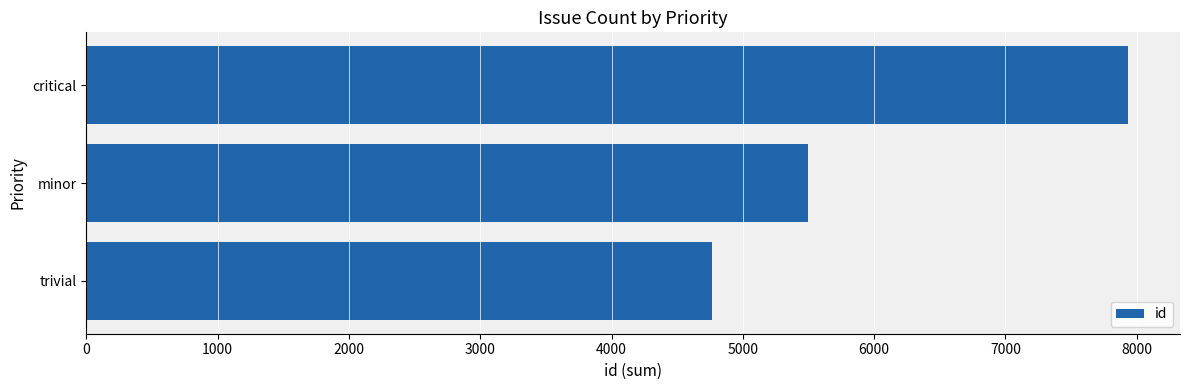

Which has a higher value, trivial or critical?

critical